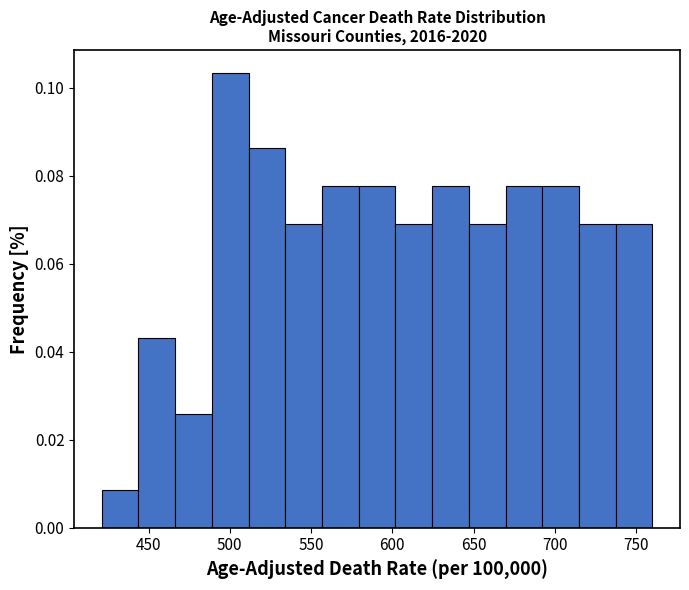

What is the height of the bar covering 490 to 510 on the x-axis? Neither the bar edges nor the heights are printed on the chart, so give them approximately, as read against the axes.

0.104